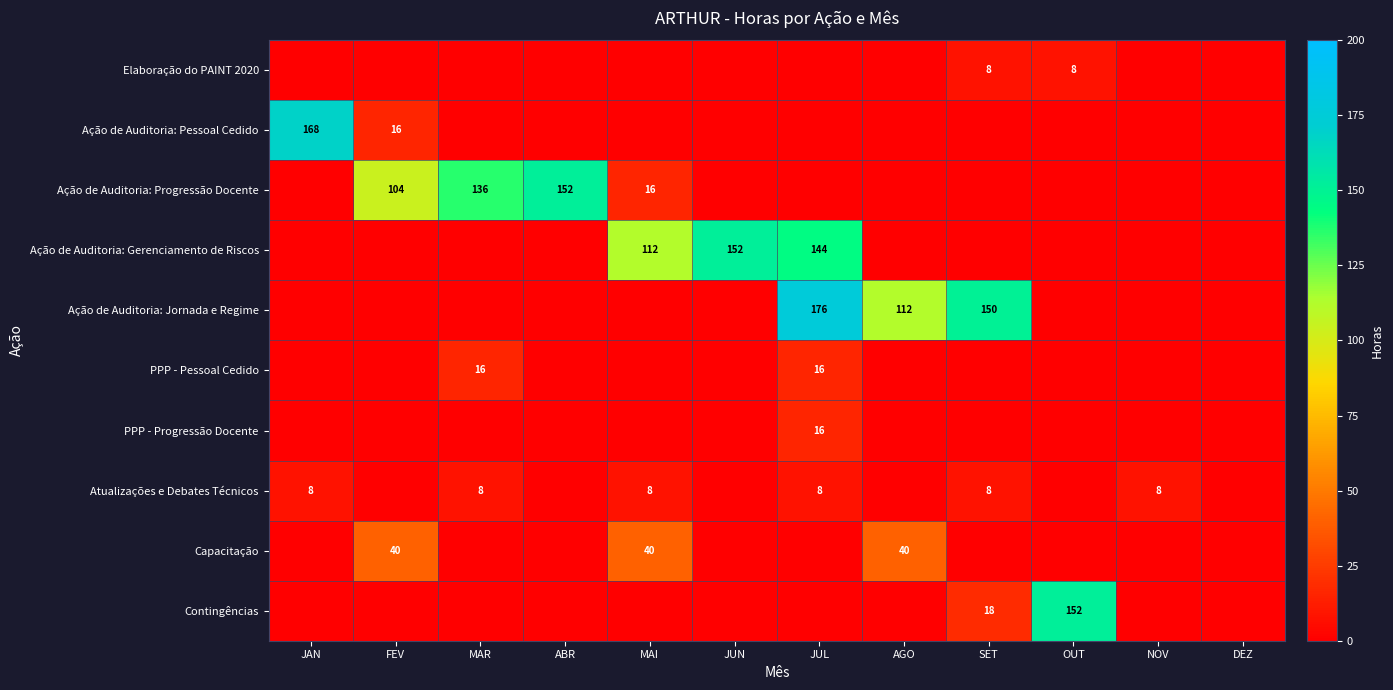

How many series are shown in this chart?

10